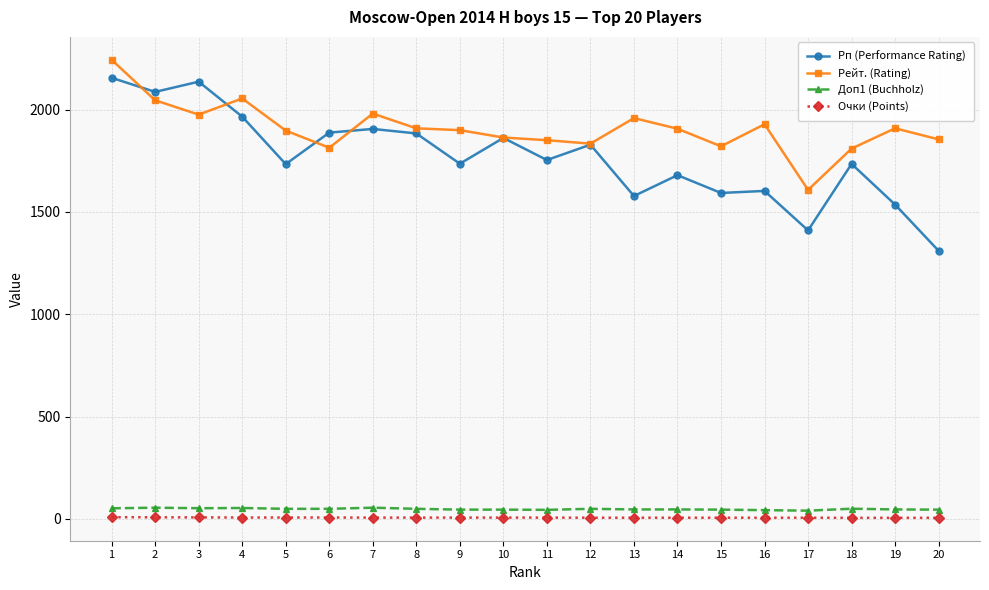

True or false: Рп (Performance Rating) has a value of 2087.0 at 2.

True